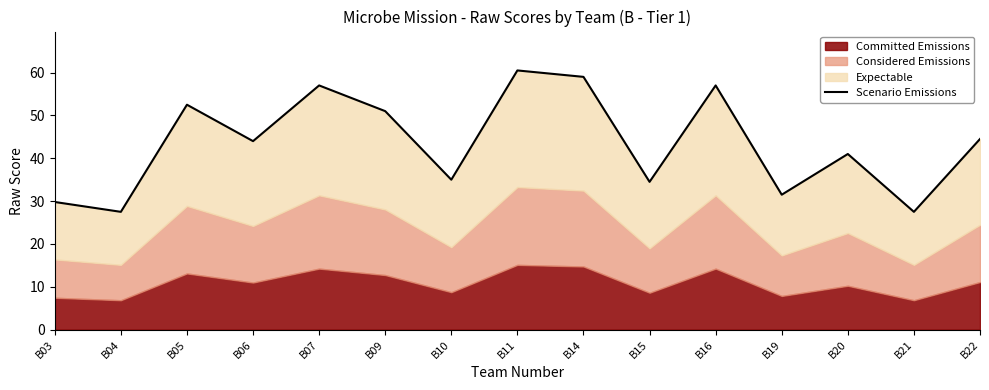

What is the value of the 4th point from the left?

44.0